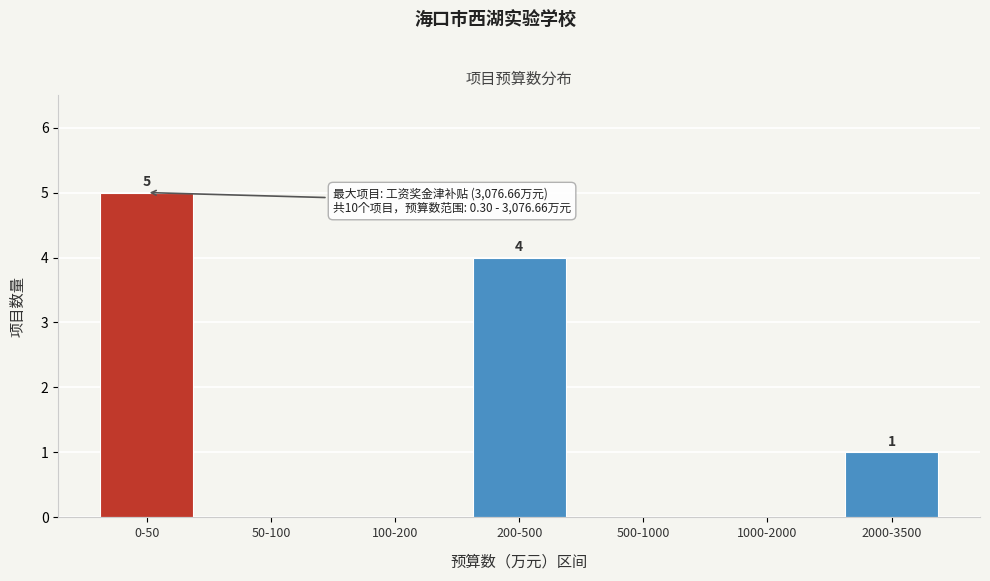

Reading right to left, extract all data points from this chart.

2000-3500=1	1000-2000=0	500-1000=0	200-500=4	100-200=0	50-100=0	0-50=5